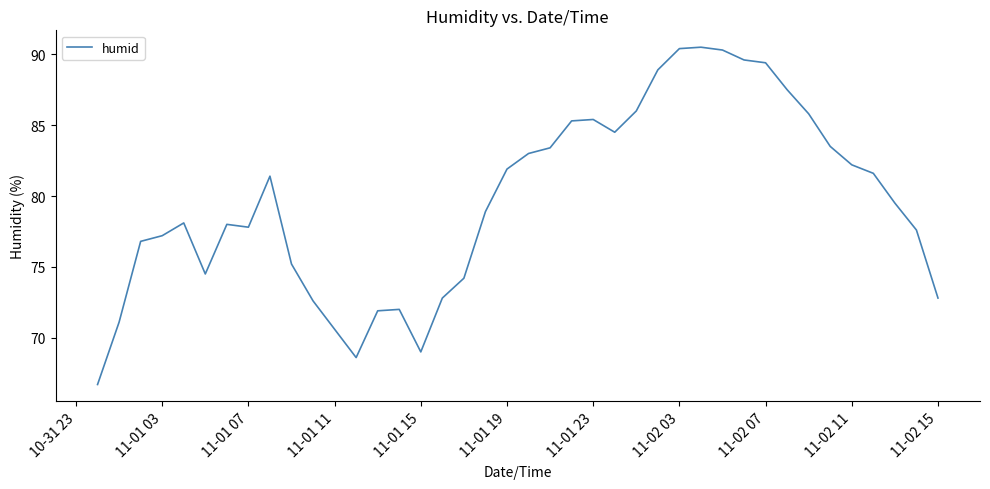

What is the maximum value shown in the chart?

90.5